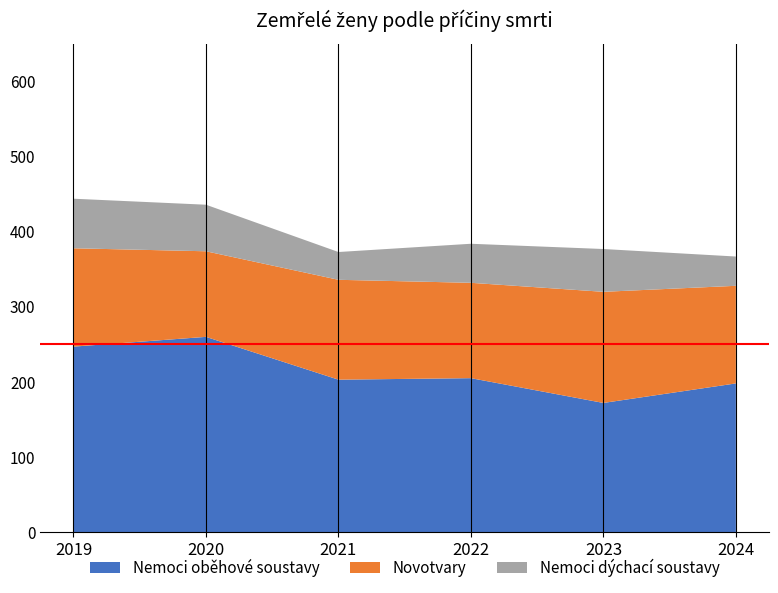

Reading left to right, extract all data points from this chart.

Nemoci oběhové soustavy: 247	260	203	205	172	198
Novotvary: 131	114	133	127	148	130
Nemoci dýchací soustavy: 66	62	37	52	57	39